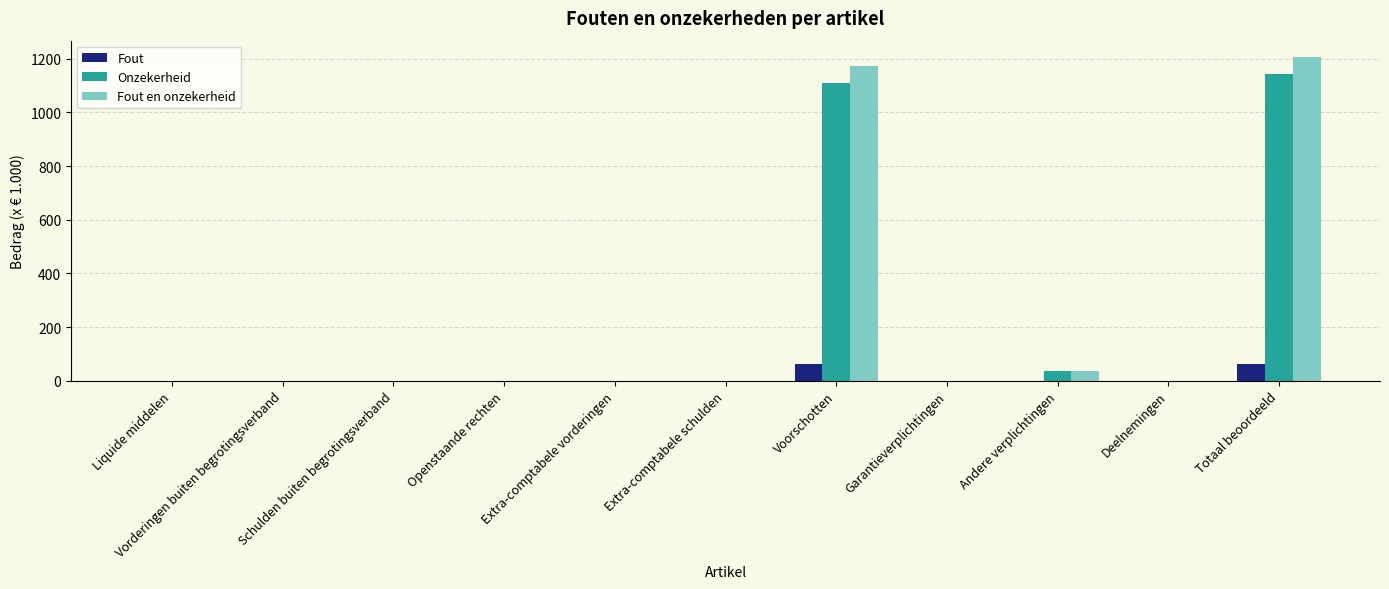

What is the maximum value for Fout en onzekerheid?

1207